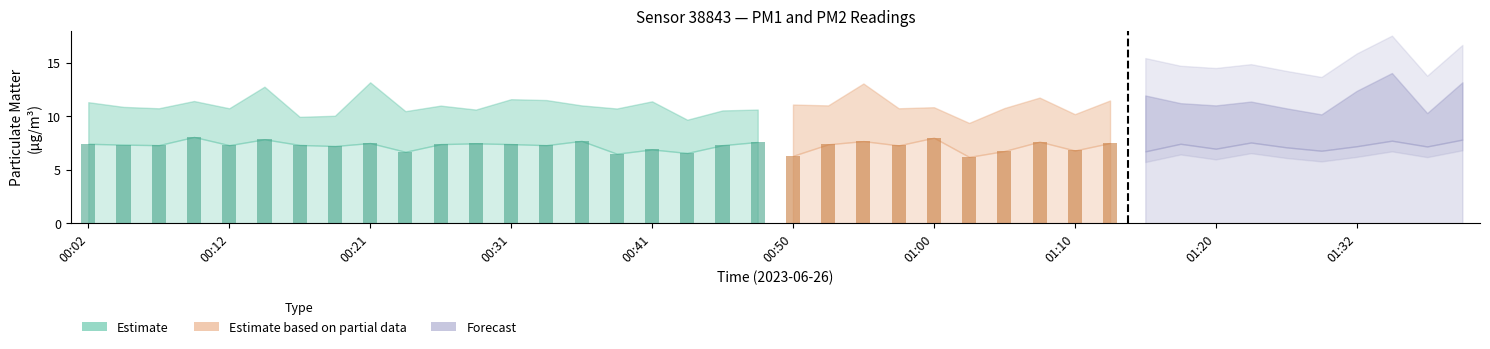

Which category has the highest value in the P2 series?

00:09